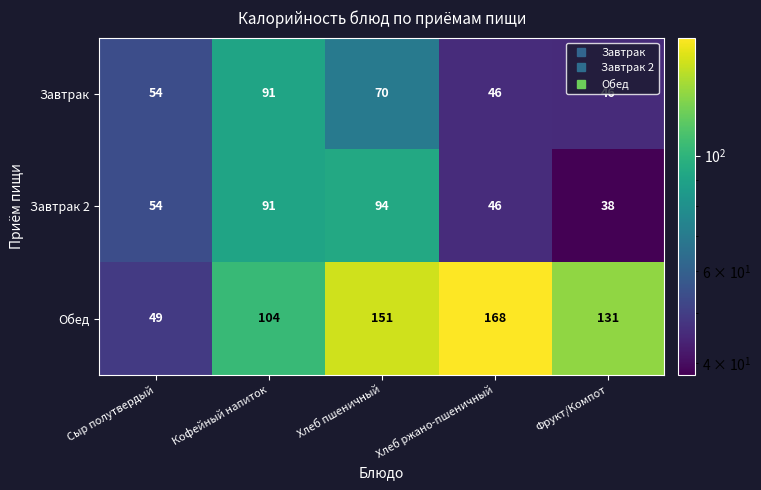

What is the smallest value displayed?

38